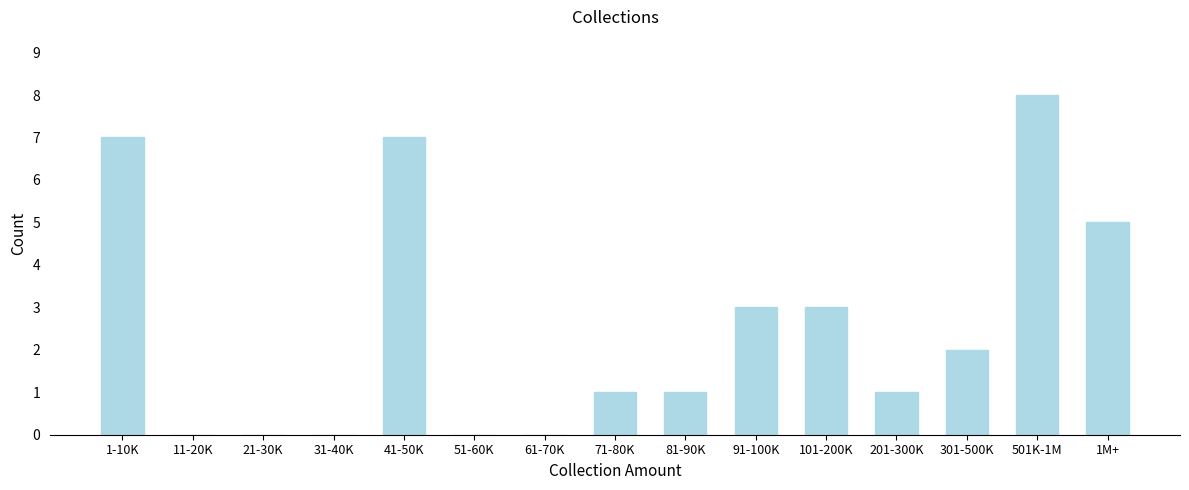

Reading right to left, list all the values displayed in this chart.

1M+=5	501K-1M=8	301-500K=2	201-300K=1	101-200K=3	91-100K=3	81-90K=1	71-80K=1	61-70K=0	51-60K=0	41-50K=7	31-40K=0	21-30K=0	11-20K=0	1-10K=7